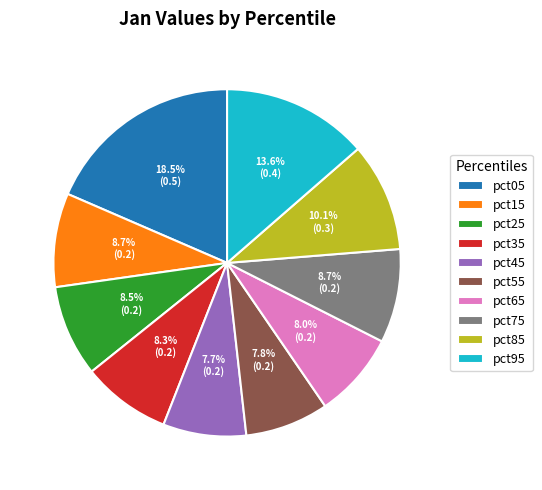

Does any single category account for the majority?

No